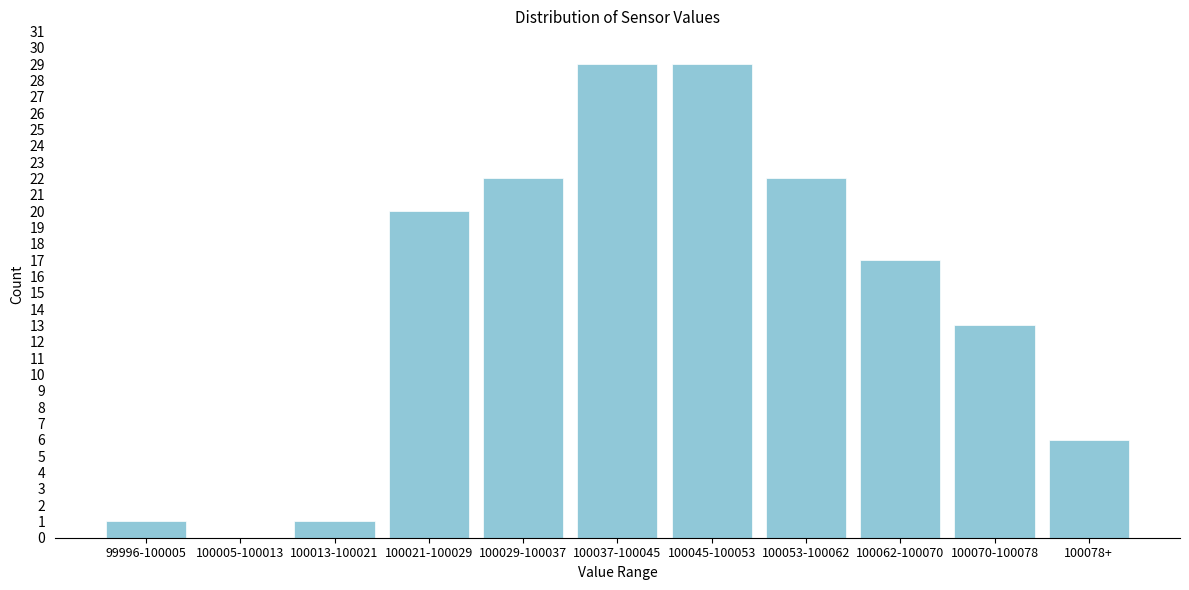

Reading right to left, transcribe all the data shown in this chart.

100078+=6	100070-100078=13	100062-100070=17	100053-100062=22	100045-100053=29	100037-100045=29	100029-100037=22	100021-100029=20	100013-100021=1	100005-100013=0	99996-100005=1